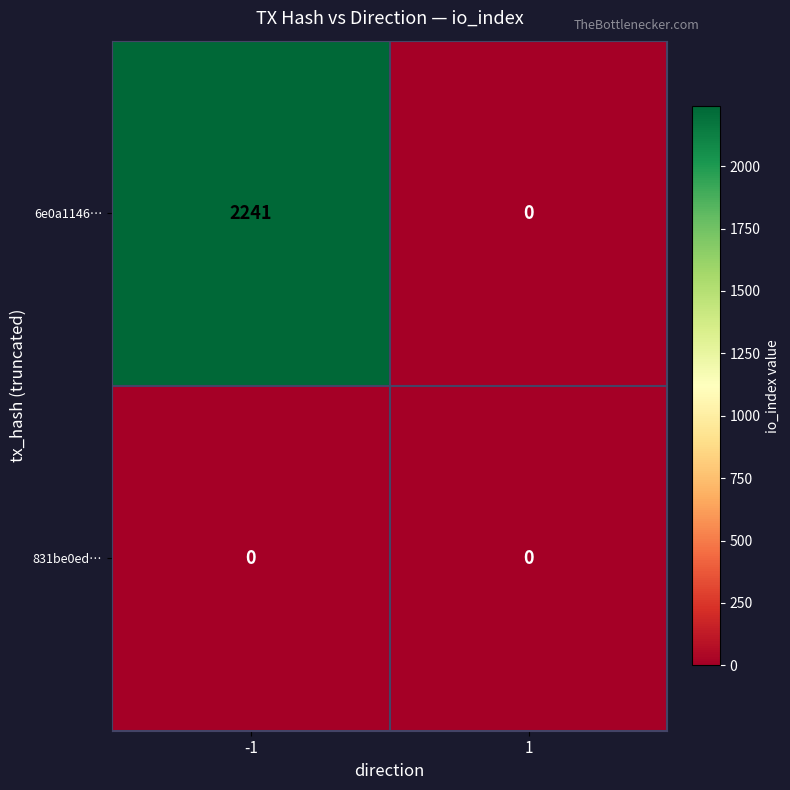

At which category is the sum across all series the highest?

-1